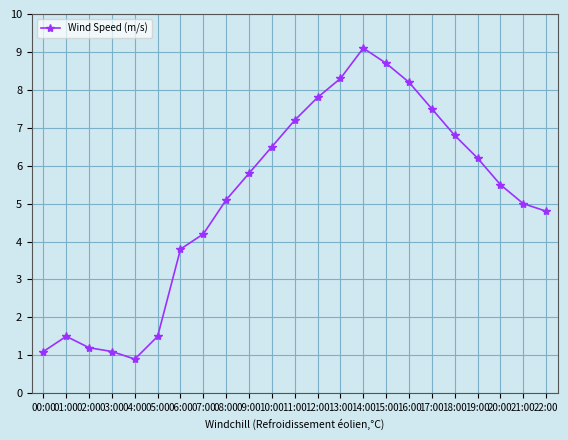

Reading left to right, transcribe all the data shown in this chart.

00:00=1.1	01:00=1.5	02:00=1.2	03:00=1.1	04:00=0.9	05:00=1.5	06:00=3.8	07:00=4.2	08:00=5.1	09:00=5.8	10:00=6.5	11:00=7.2	12:00=7.8	13:00=8.3	14:00=9.1	15:00=8.7	16:00=8.2	17:00=7.5	18:00=6.8	19:00=6.2	20:00=5.5	21:00=5.0	22:00=4.8